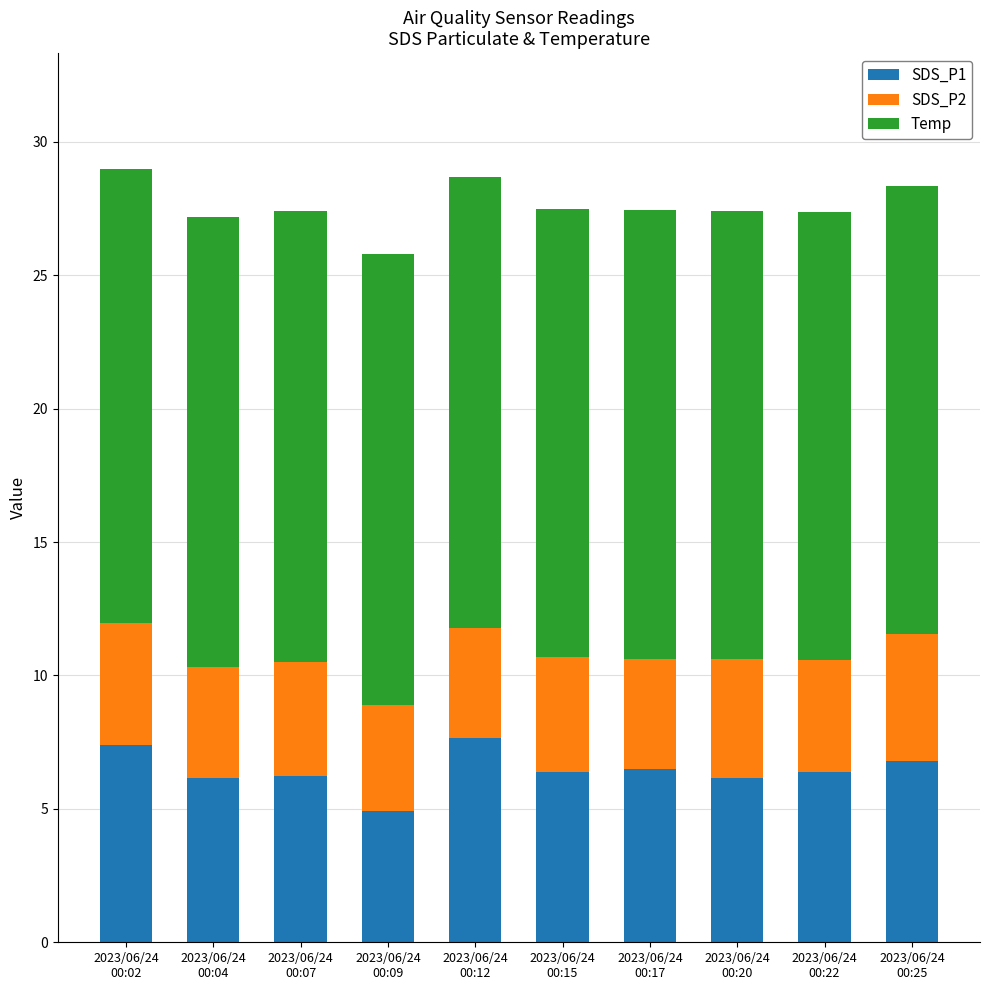

What is the average value of the SDS_P1 series?

6.5